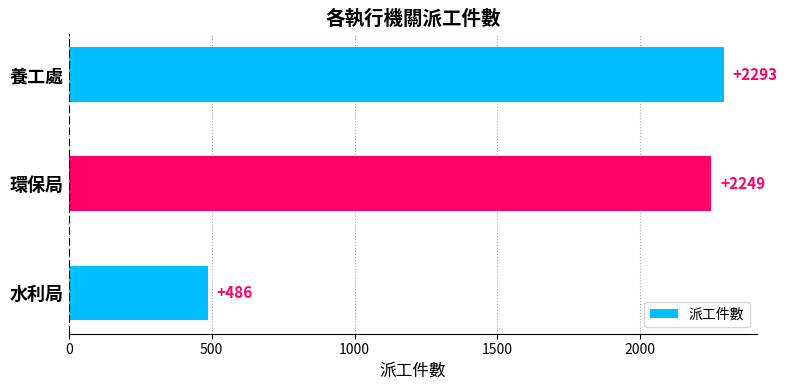

At which label is the value closest to 1389?

環保局